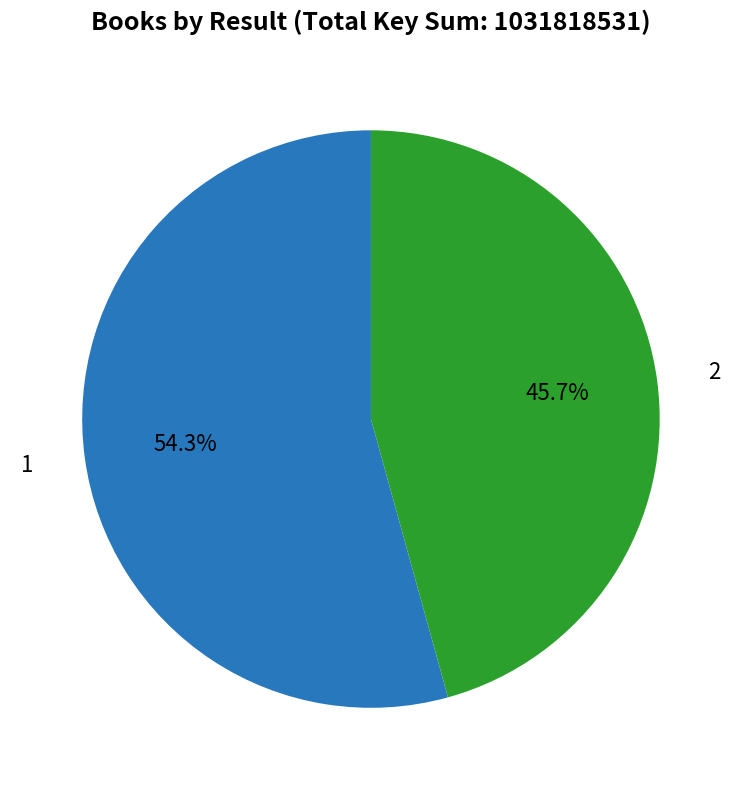

What percentage is the 1 slice, to the nearest percent?

54%